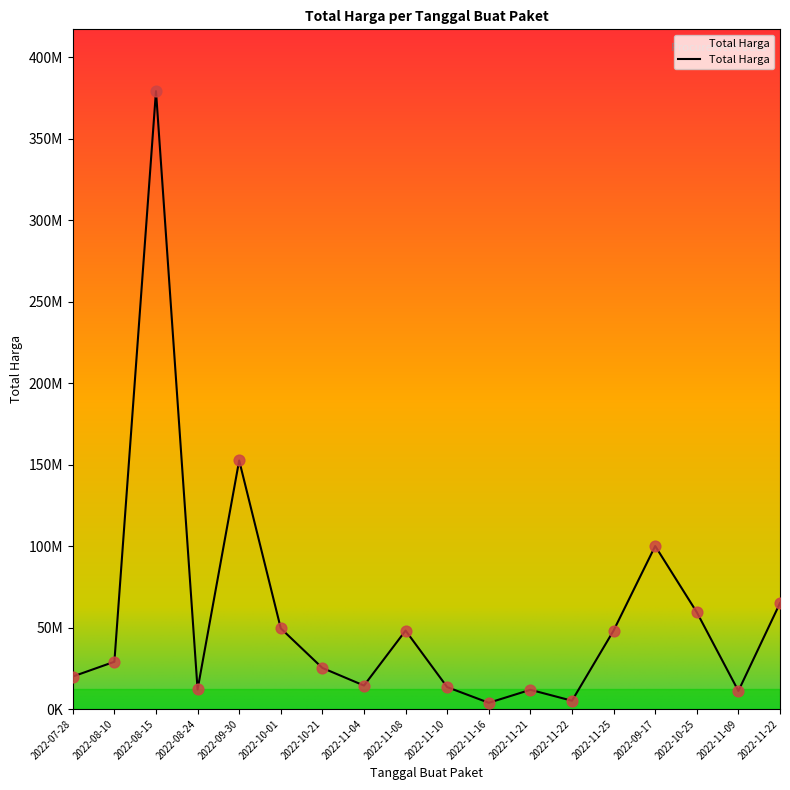

Approximately how many times larger is the value at 2022-10-25 compared to 2022-11-04?

4.1